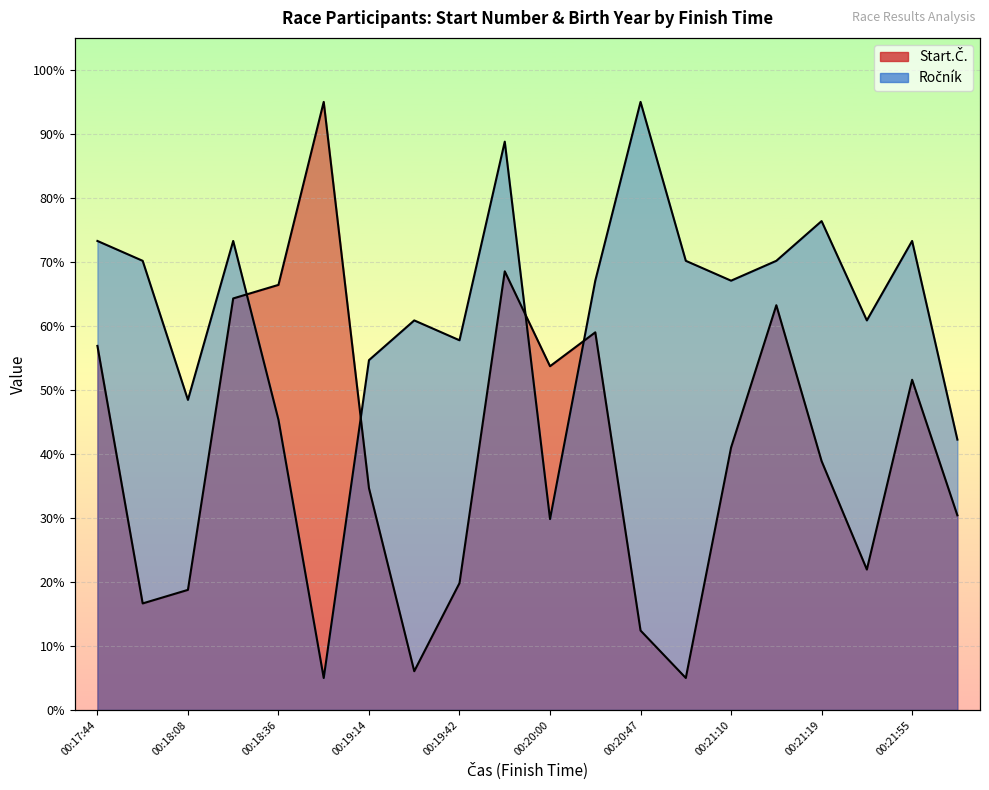

What is the total value across all series at 00:19:14?

89.3